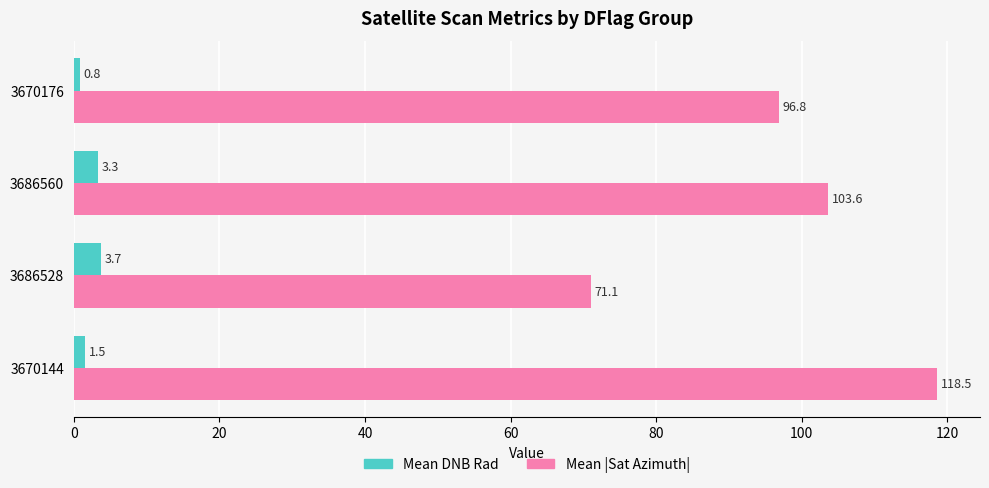

What is the average value of the Mean |Sat Azimuth| series?

97.5